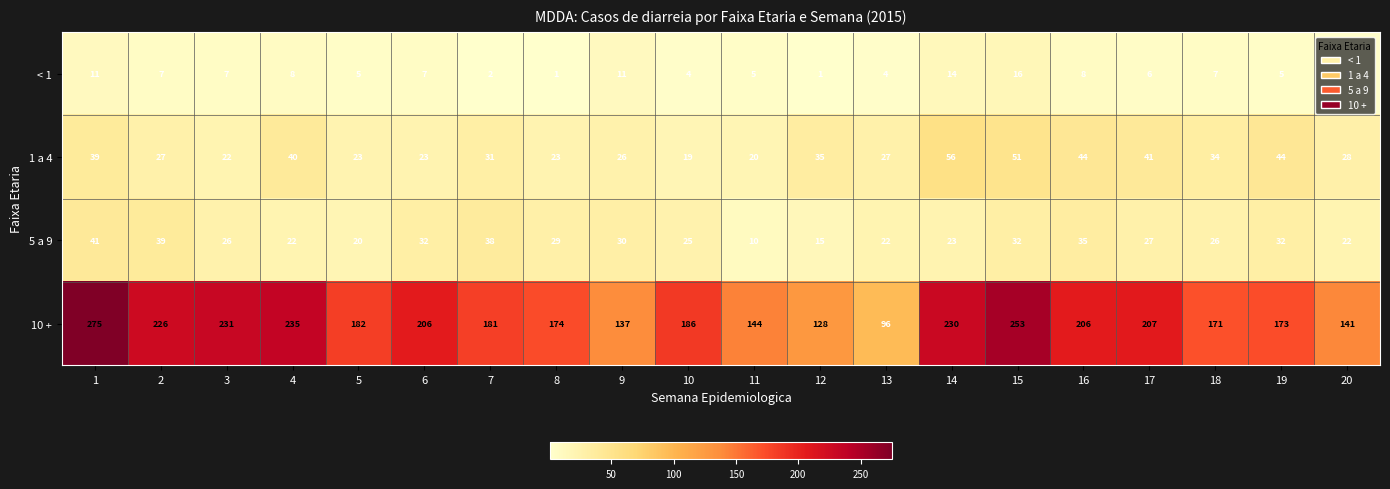

What is the average value of the 5 a 9 series?

27